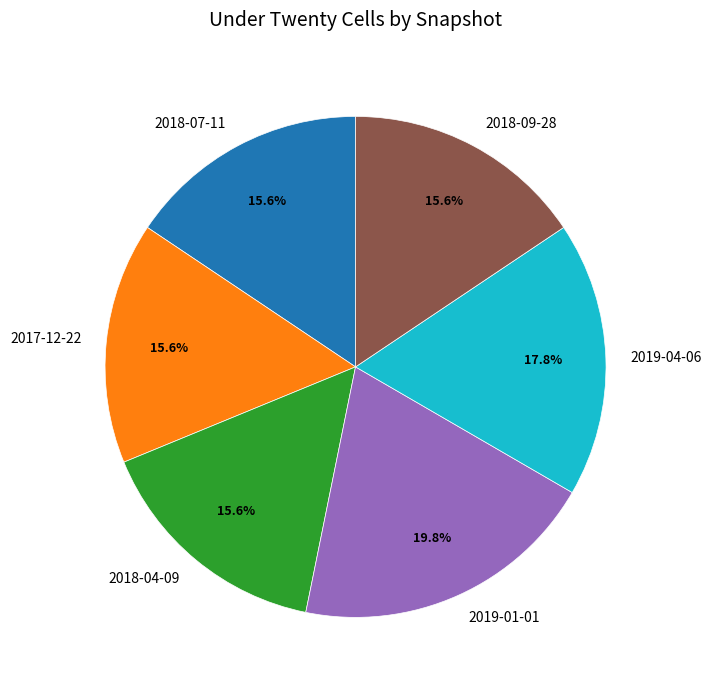

Between 2017-12-22 and 2019-04-06, which is larger?

2019-04-06